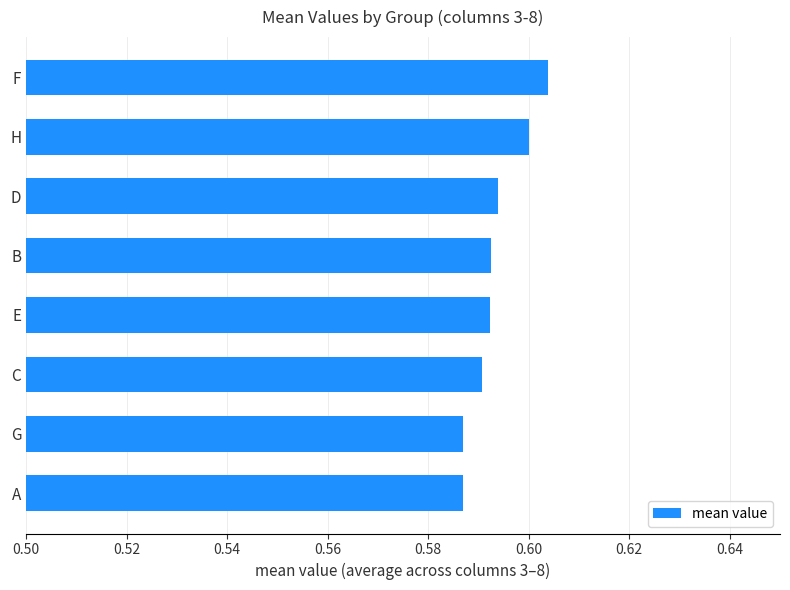

What is the sum of the values at E and C?

1.2